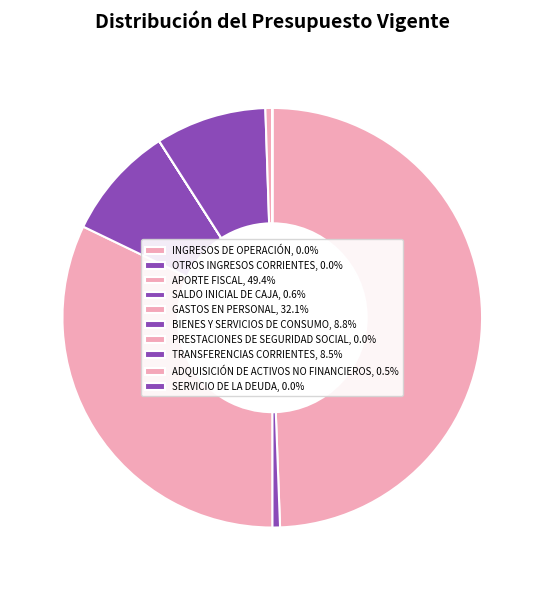

What is the total percentage of BIENES Y SERVICIOS DE CONSUMO and INGRESOS DE OPERACIÓN?

8.8%